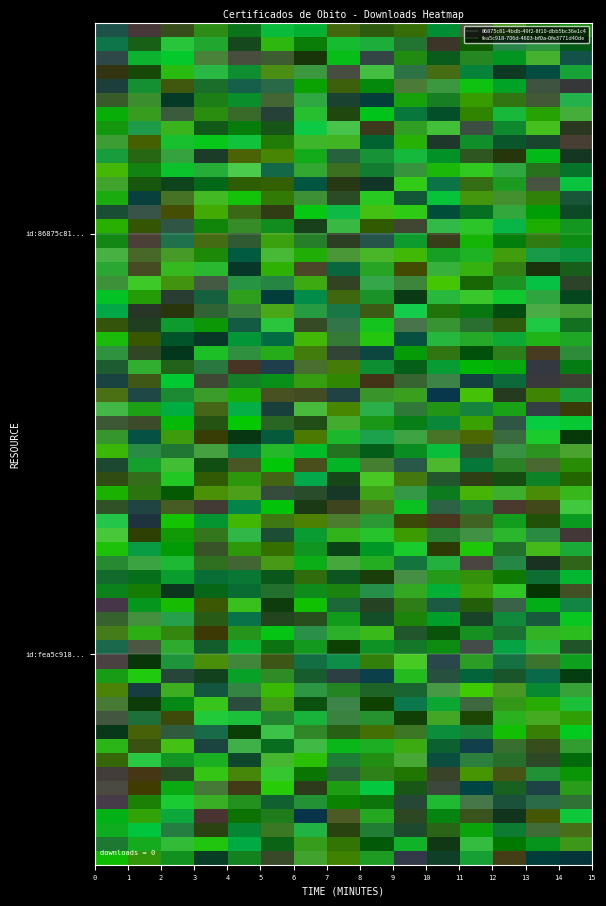

How many series are shown in this chart?

2